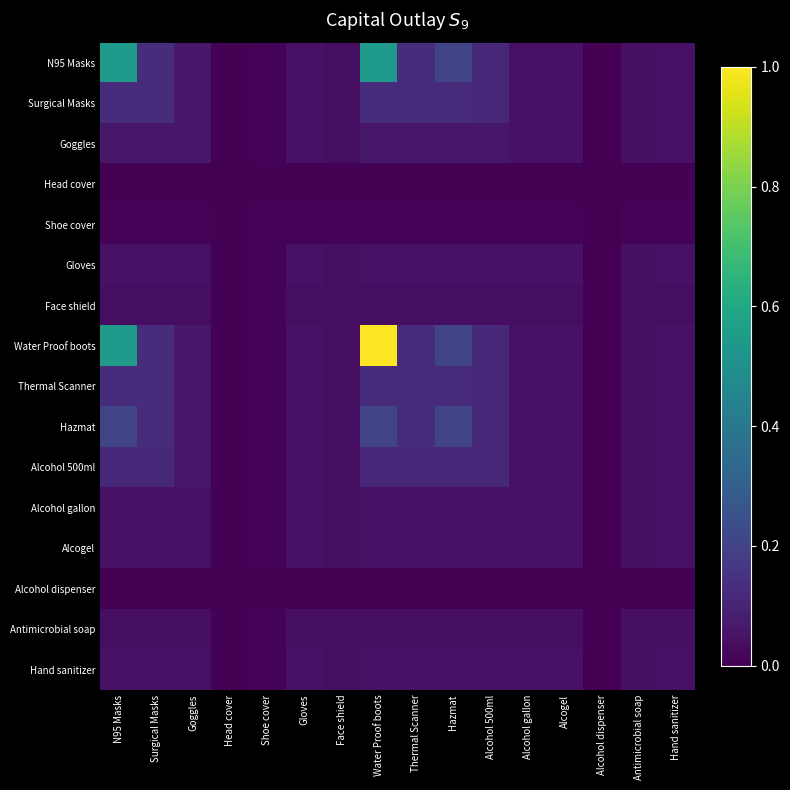

At how many categories does at least one series exceed 0?

16